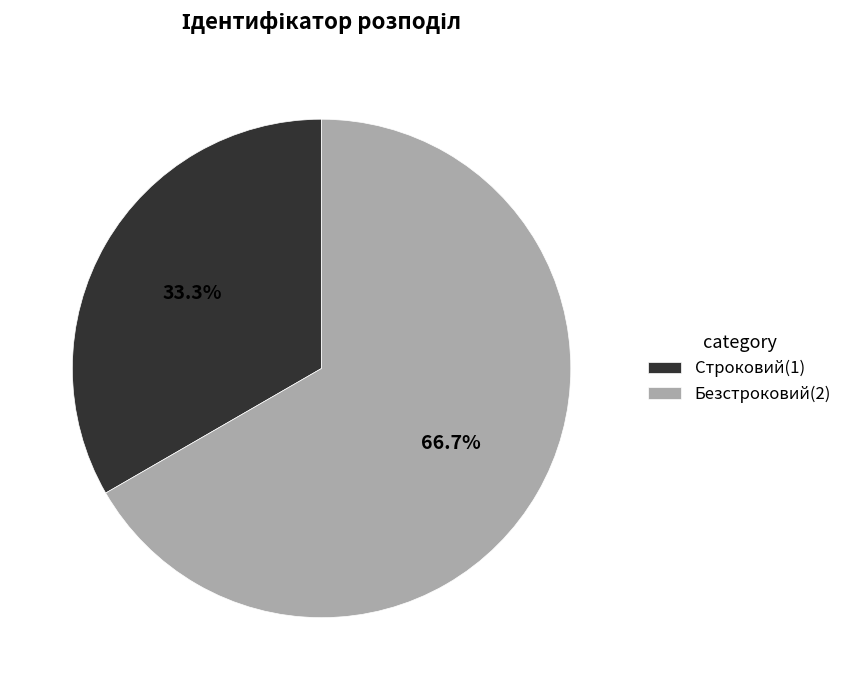

Which has a higher value, Строковий or Безстроковий?

Безстроковий